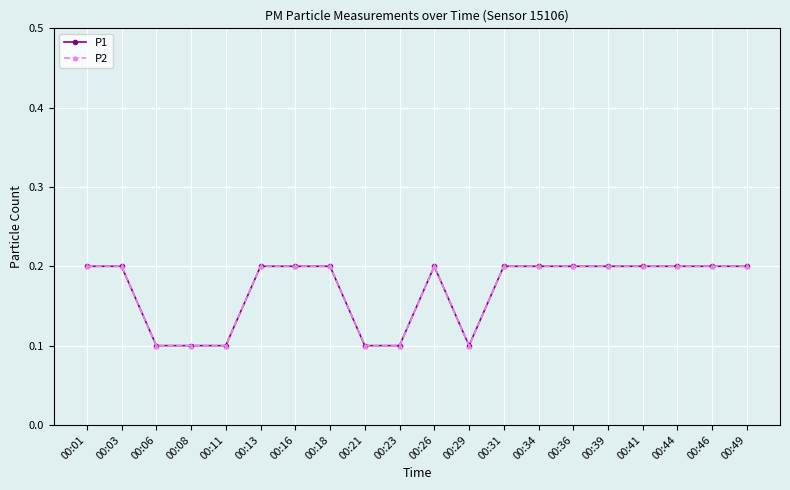

The value of P1 at 00:03 is 0.2. True or false?

True